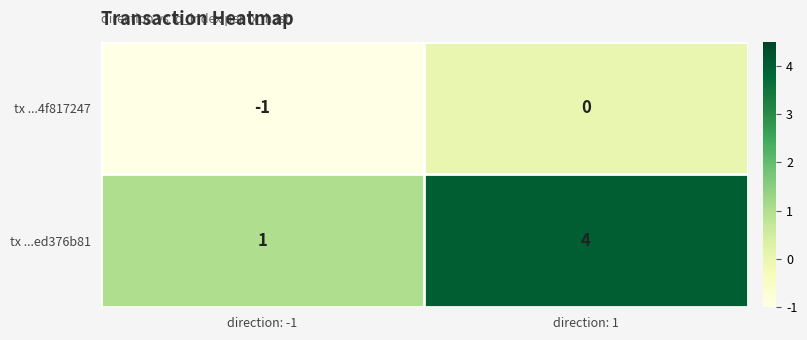

Which series changed the most between direction: -1 and direction: 1?

tx ...ed376b81